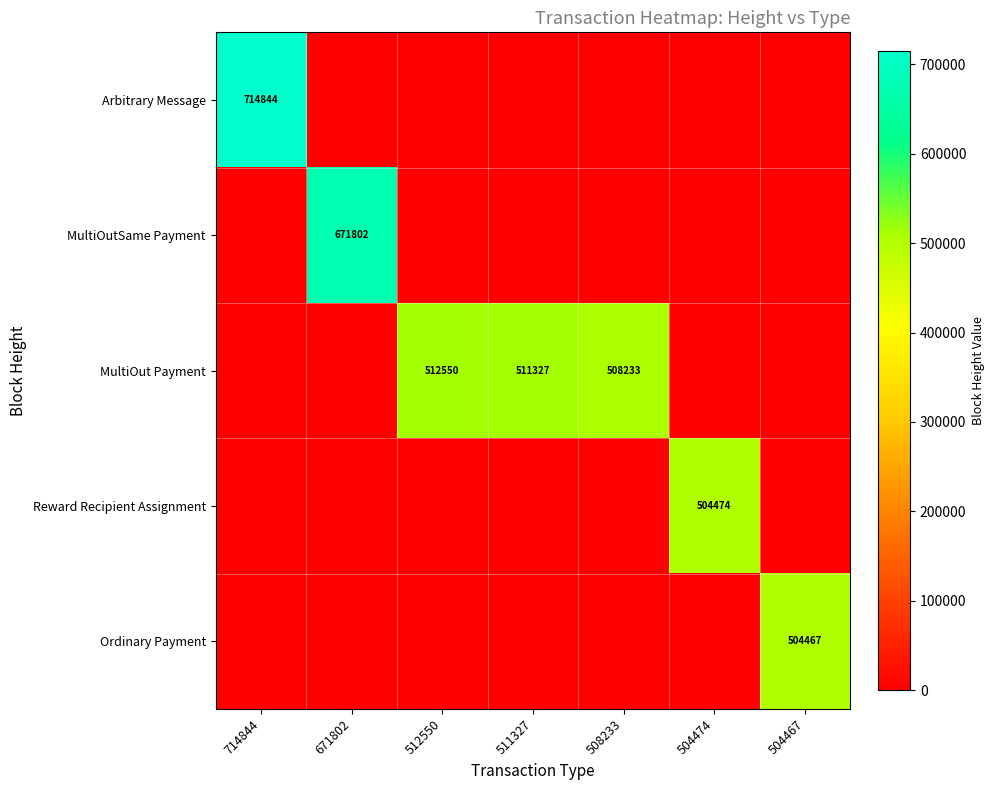

The value of MultiOutSame Payment at 671802 is 428320. True or false?

False